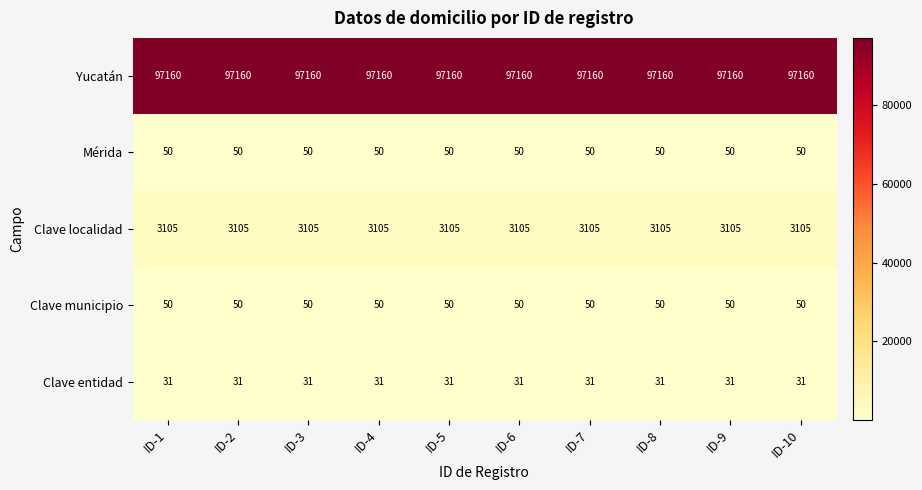

What is the average value of the Yucatán series?

97160